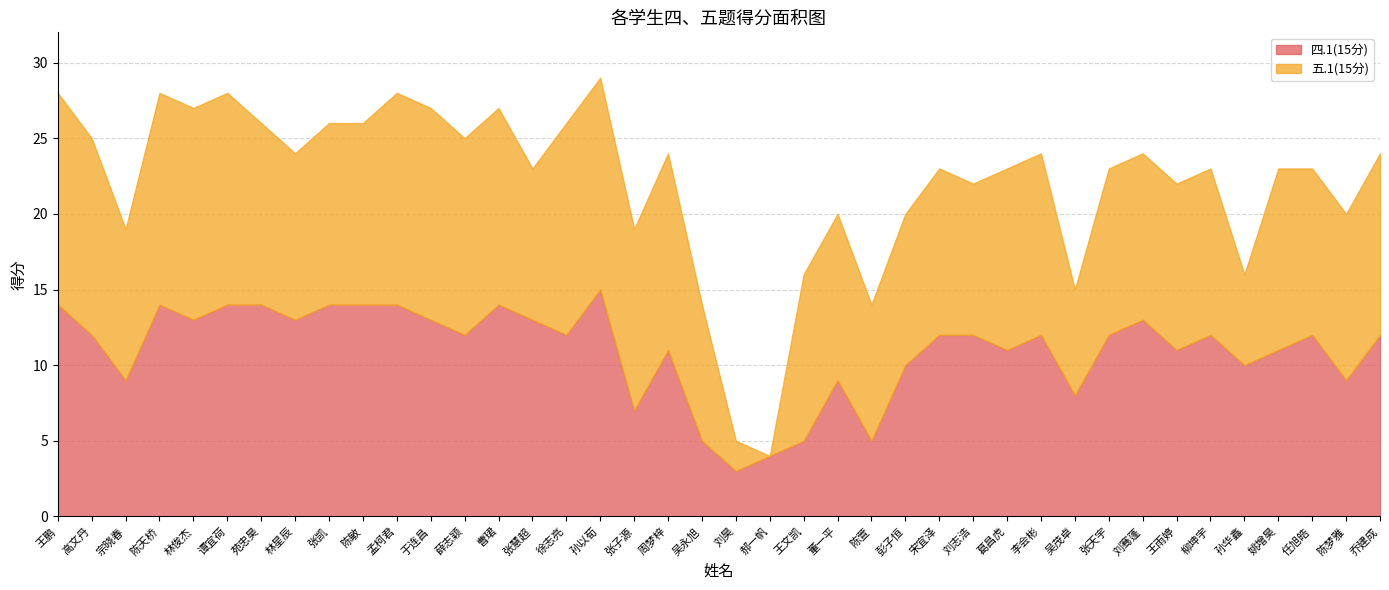

What is the total value across all series at 孙华鑫?

16